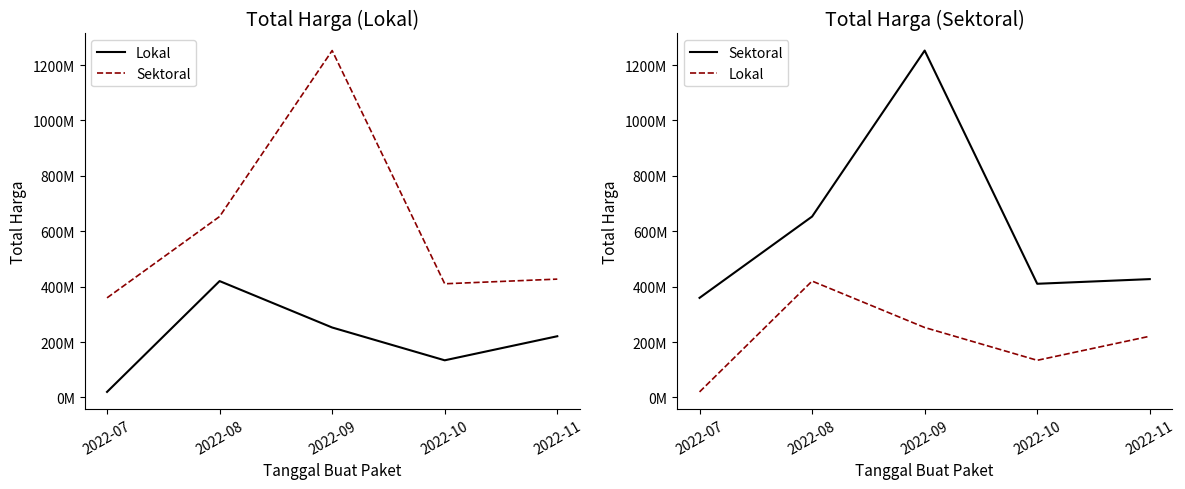

What is the difference between the highest and lowest values at 2022-11?

206237245